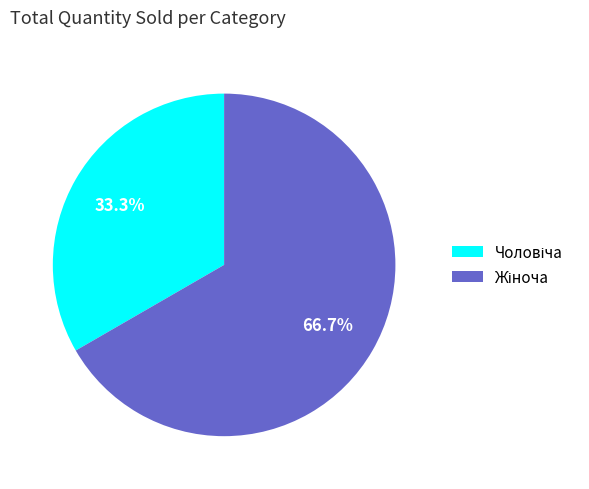

To the nearest percent, what is the average slice percentage?

50%